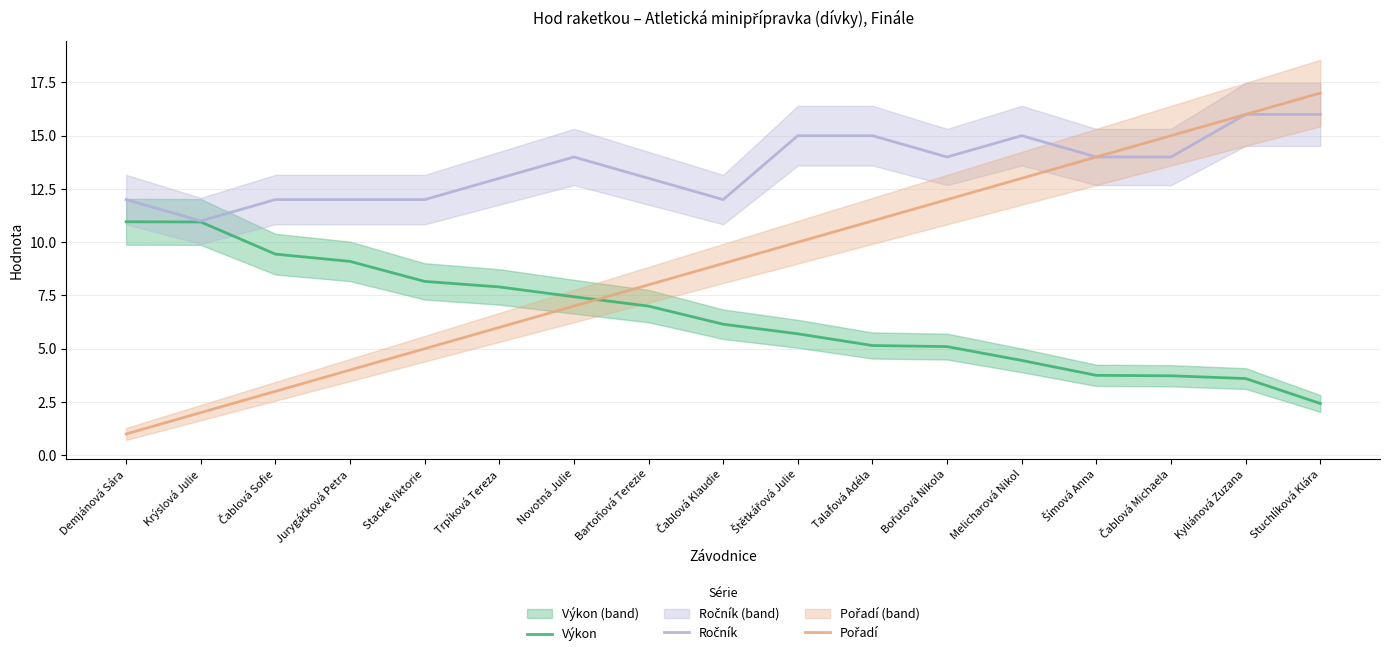

Reading right to left, what are all the values shown in this chart?

Výkon: Stuchlíková Klára=2.4	Kyliánová Zuzana=3.6	Čablová Michaela=3.7	Šímová Anna=3.8	Melicharová Nikol=4.5	Bořutová Nikola=5.1	Talafová Adéla=5.2	Štětkářová Julie=5.7	Čablová Klaudie=6.2	Bartoňová Terezie=7.0	Novotná Julie=7.4	Trpíková Tereza=7.9	Stacke Viktorie=8.2	Jurygáčková Petra=9.1	Čablová Sofie=9.4	Krýslová Julie=10.9	Demjánová Sára=11.0
Ročník: Stuchlíková Klára=16.0	Kyliánová Zuzana=16.0	Čablová Michaela=14.0	Šímová Anna=14.0	Melicharová Nikol=15.0	Bořutová Nikola=14.0	Talafová Adéla=15.0	Štětkářová Julie=15.0	Čablová Klaudie=12.0	Bartoňová Terezie=13.0	Novotná Julie=14.0	Trpíková Tereza=13.0	Stacke Viktorie=12.0	Jurygáčková Petra=12.0	Čablová Sofie=12.0	Krýslová Julie=11.0	Demjánová Sára=12.0
Pořadí: Stuchlíková Klára=17.0	Kyliánová Zuzana=16.0	Čablová Michaela=15.0	Šímová Anna=14.0	Melicharová Nikol=13.0	Bořutová Nikola=12.0	Talafová Adéla=11.0	Štětkářová Julie=10.0	Čablová Klaudie=9.0	Bartoňová Terezie=8.0	Novotná Julie=7.0	Trpíková Tereza=6.0	Stacke Viktorie=5.0	Jurygáčková Petra=4.0	Čablová Sofie=3.0	Krýslová Julie=2.0	Demjánová Sára=1.0